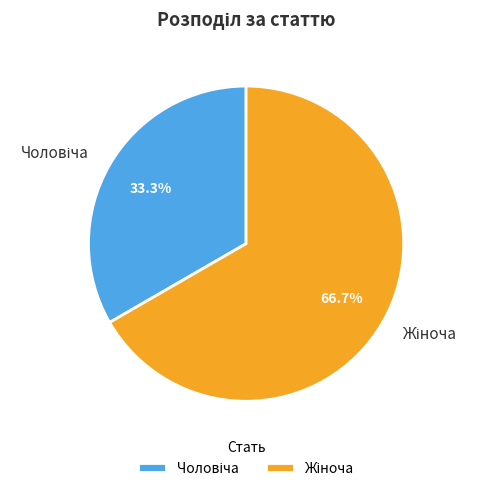

Is there a majority slice in this chart?

Yes